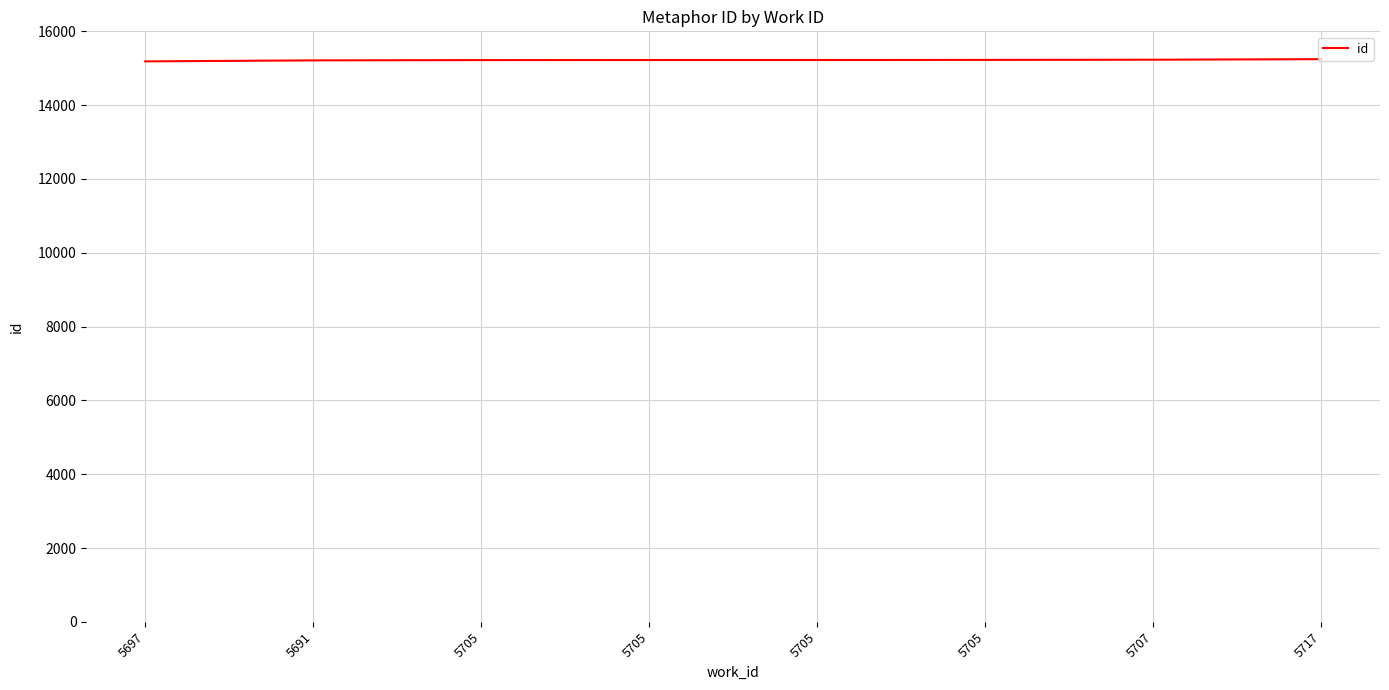

True or false: the data shows 15221 at 5705.

True